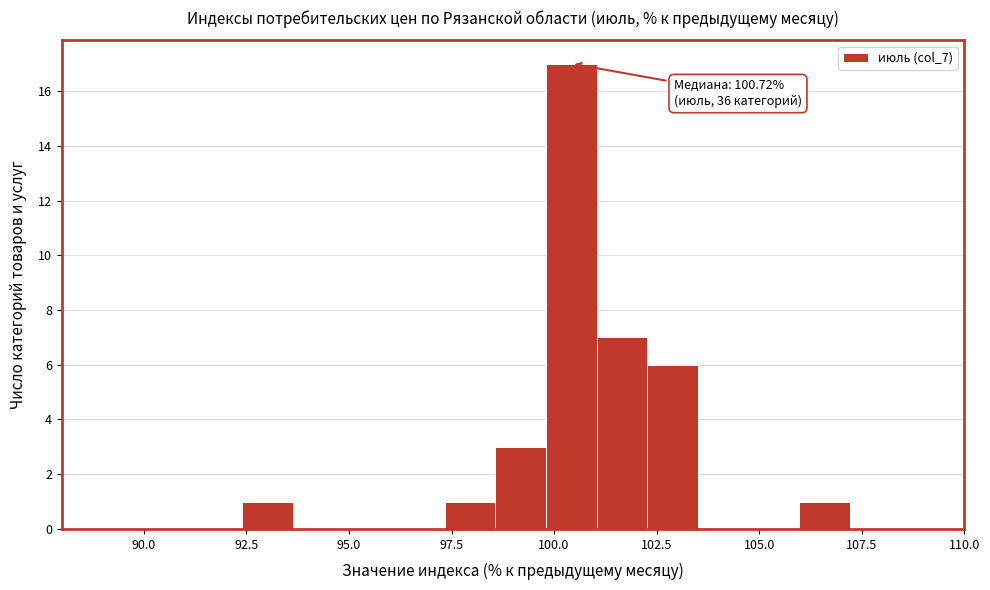

Read against the x-axis, roughly where is the centre of the tallest bar?

100.5